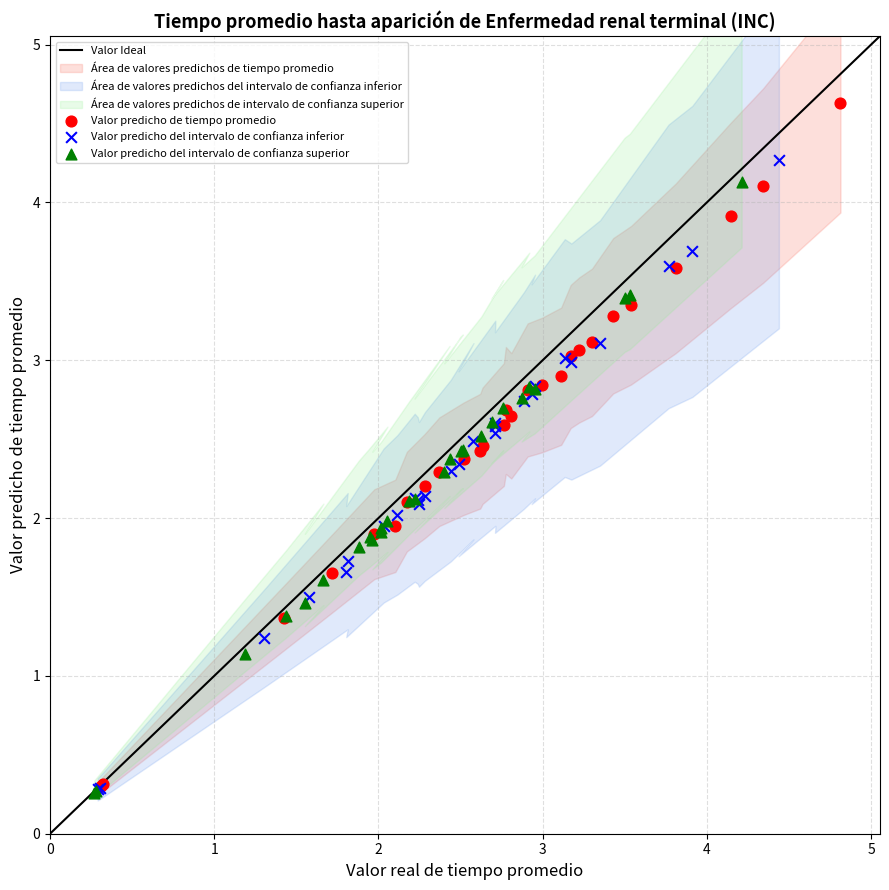

Which series contains the highest Y value?

Valor predicho de tiempo promedio